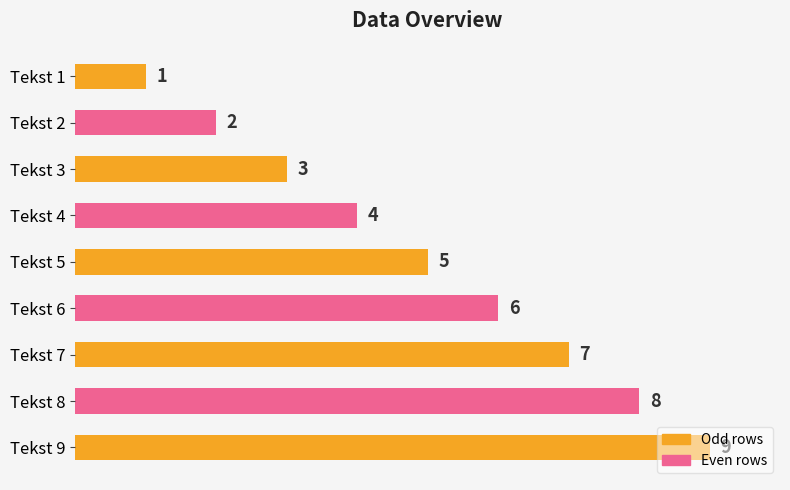

What is the average value?

5